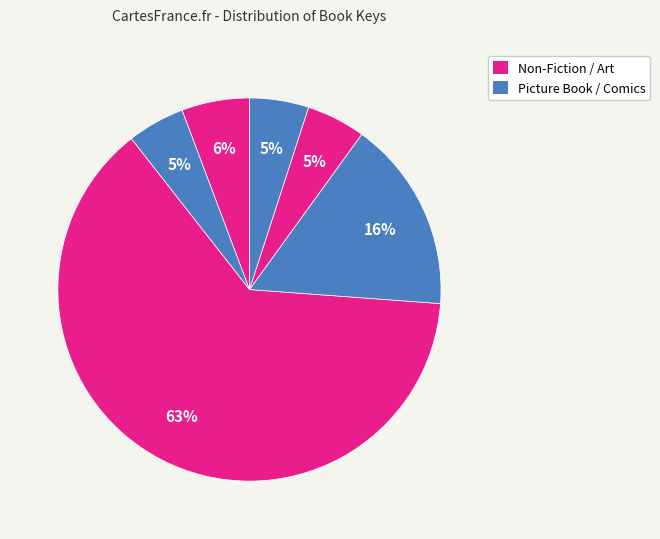

How many slices are in this pie chart?

6